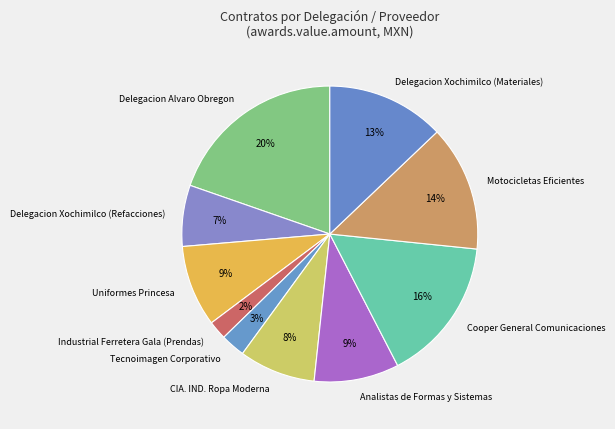

To the nearest percent, what is the difference between the largest and smallest slice percentages?

18%